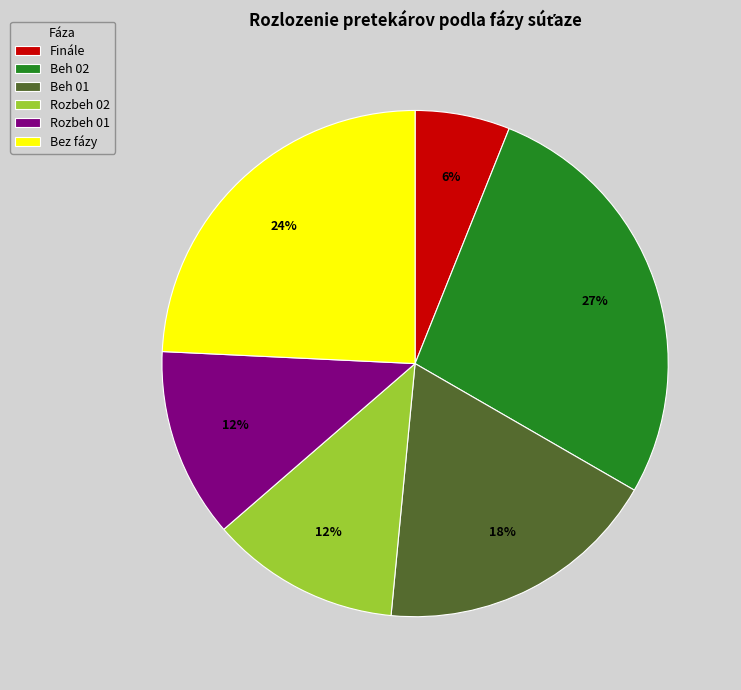

Count the number of slices in the pie.

6